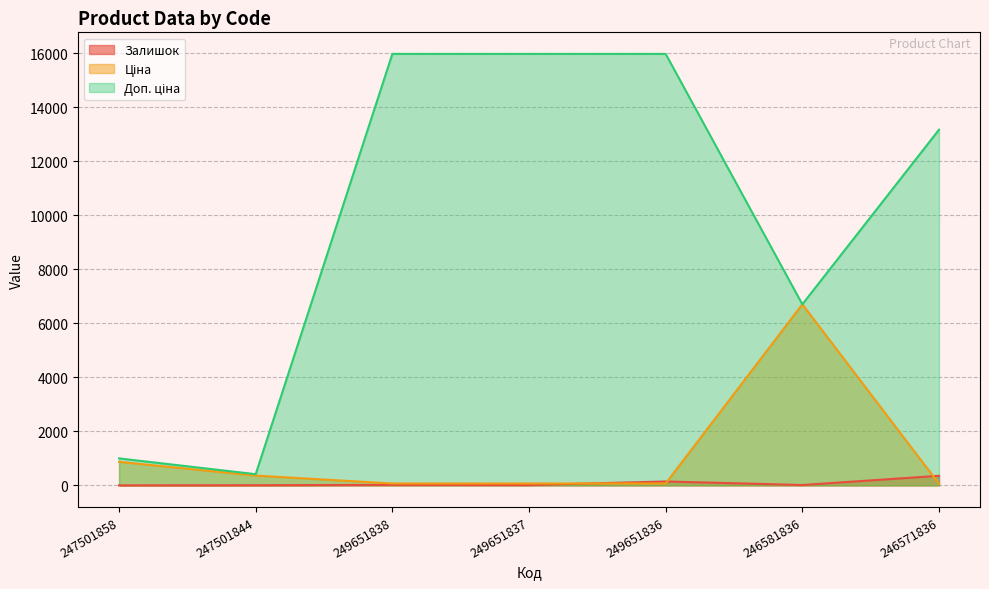

What is the greatest value displayed?

15977.2